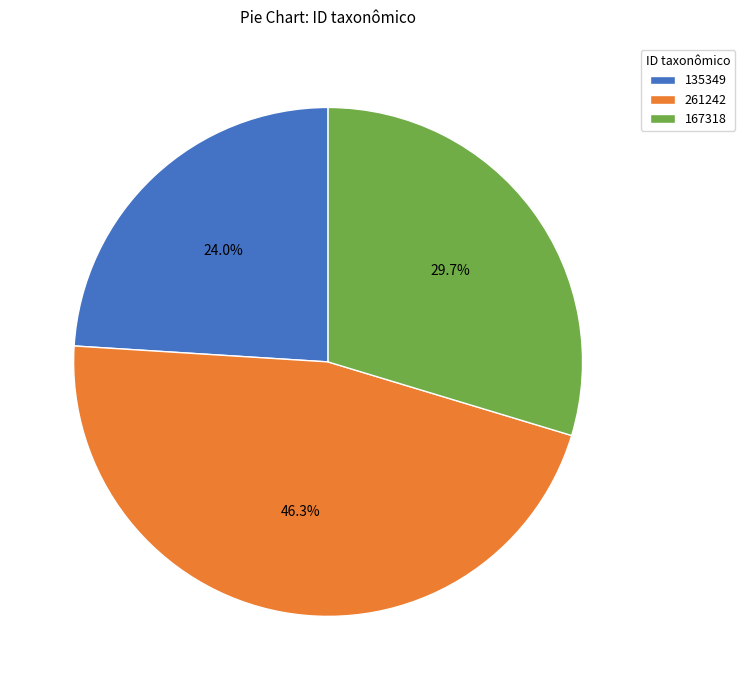

To the nearest percent, what is the average slice percentage?

33%